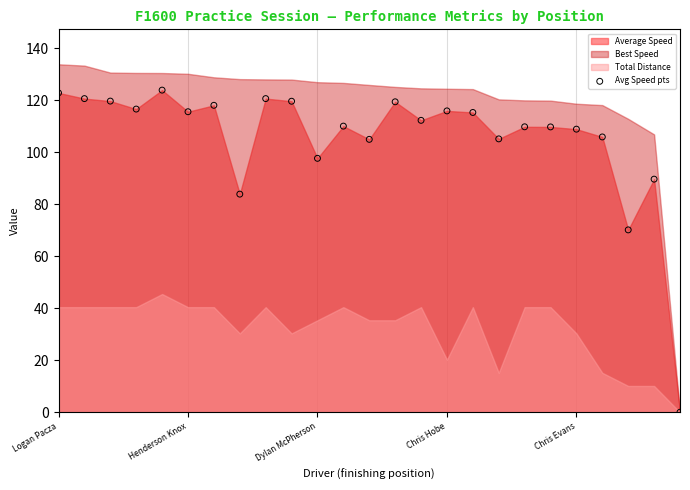

What is the range of Y values (max minus min)?

123.8